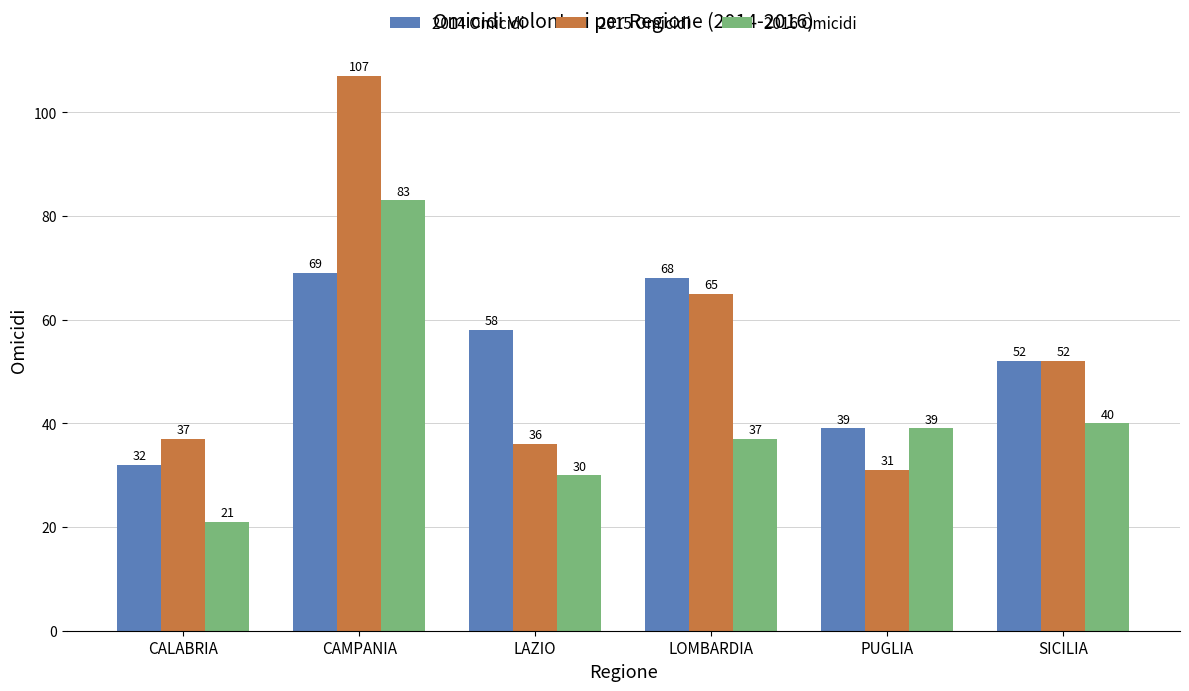

What is the label of the 2nd bar from the left?

CAMPANIA